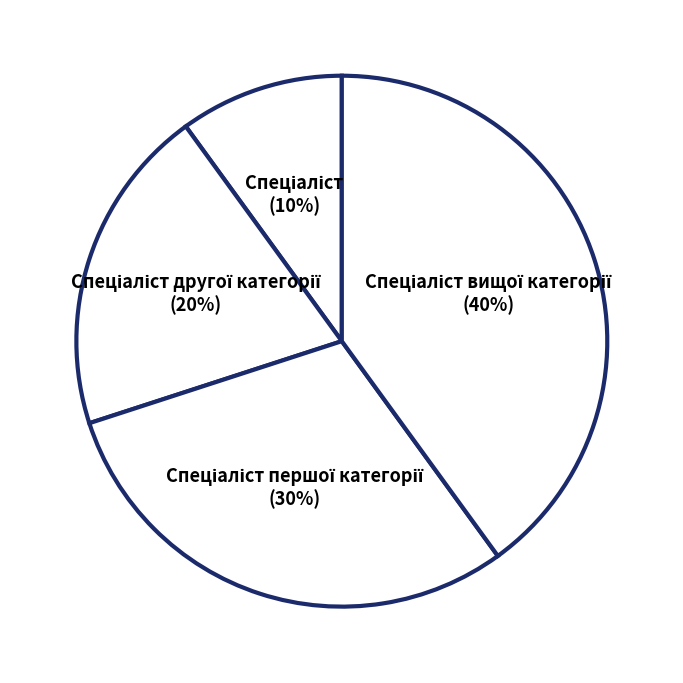

To the nearest percent, what is the average slice percentage?

25%